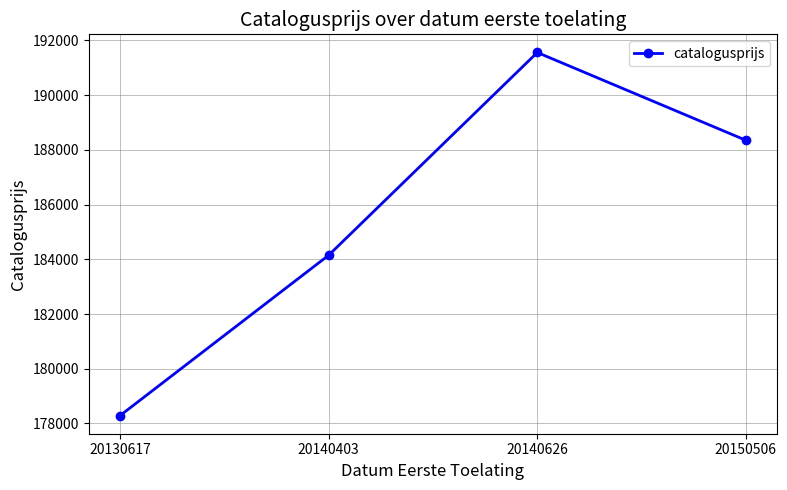

Which label corresponds to the smallest value in the chart?

20130617